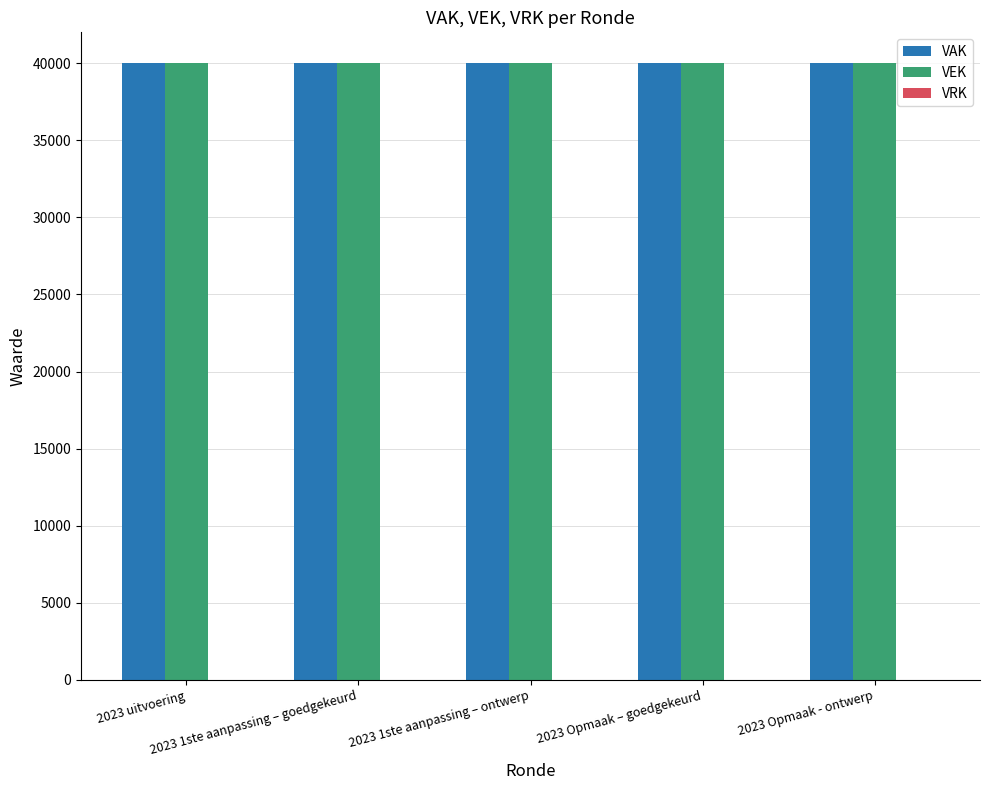

At how many categories does at least one series exceed 13558?

5